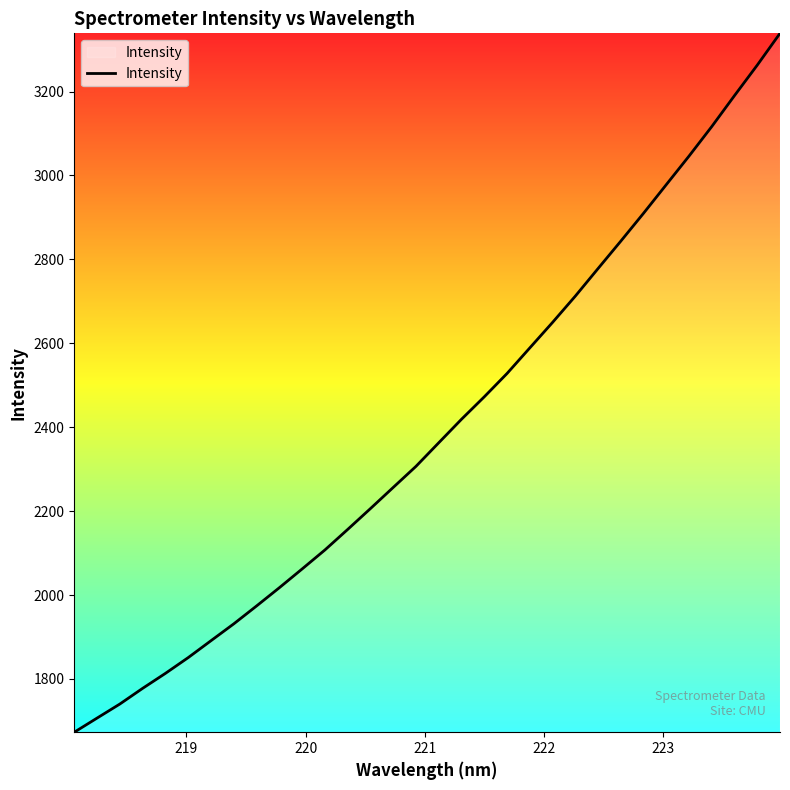

What is the greatest value displayed?

3338.7